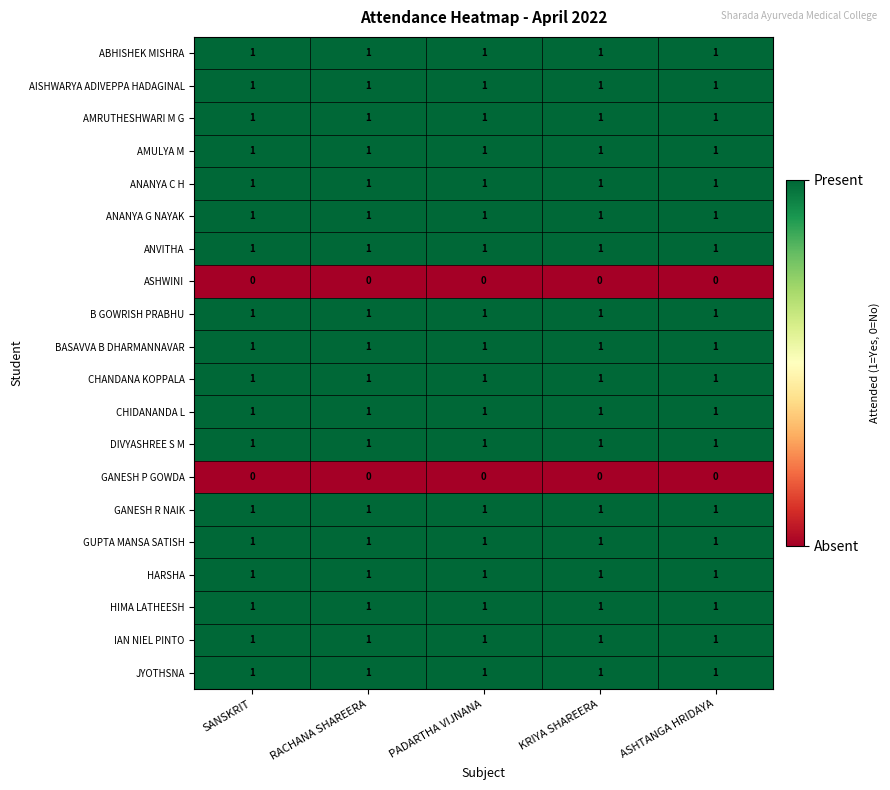

What is the total value across all series at SANSKRIT?

18